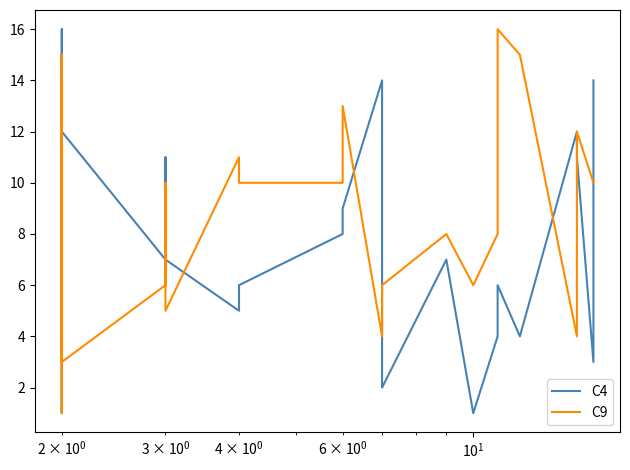

What is the smallest value displayed?

1